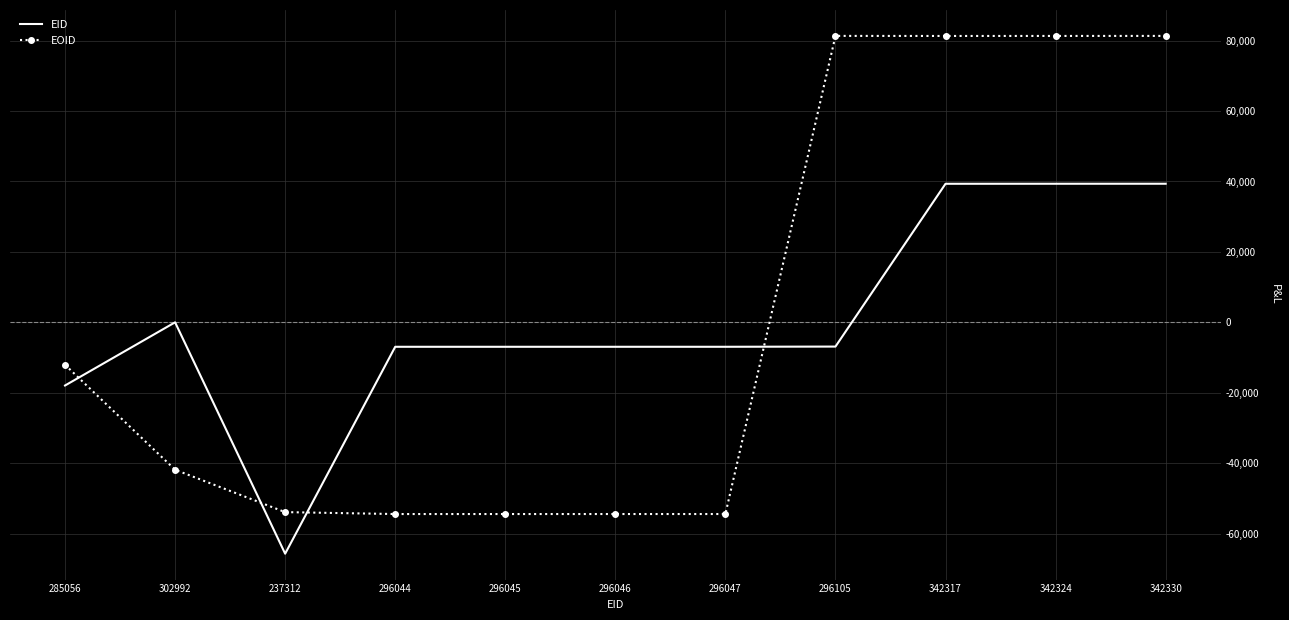

What is the difference between the highest and lowest values at 296045?

47475.8